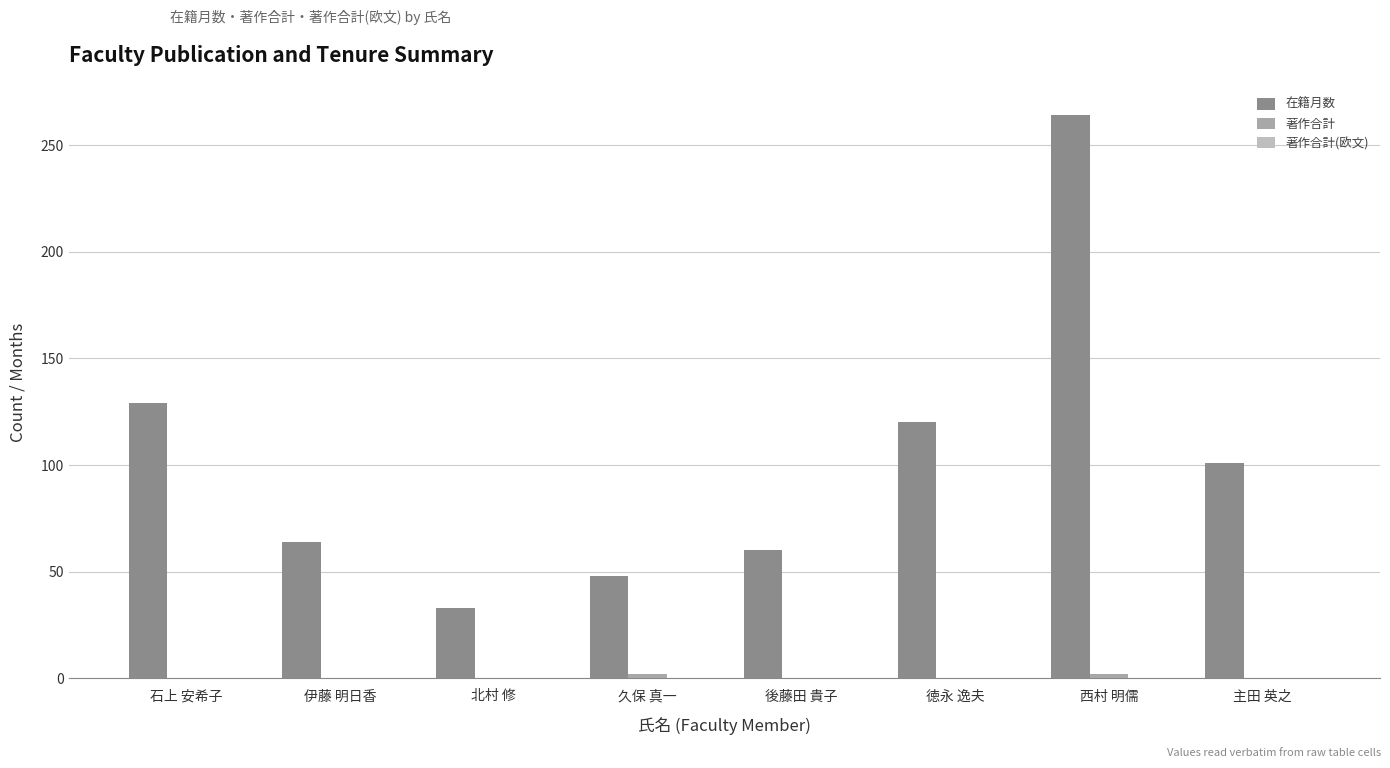

Count the number of data series in this chart.

2